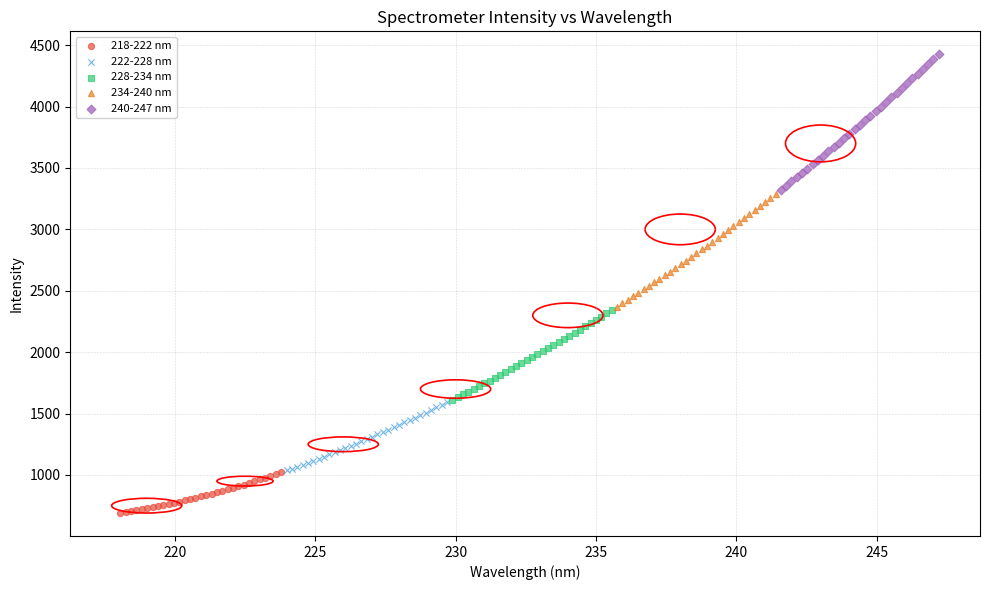

Which series reaches the minimum Y coordinate?

218-222 nm